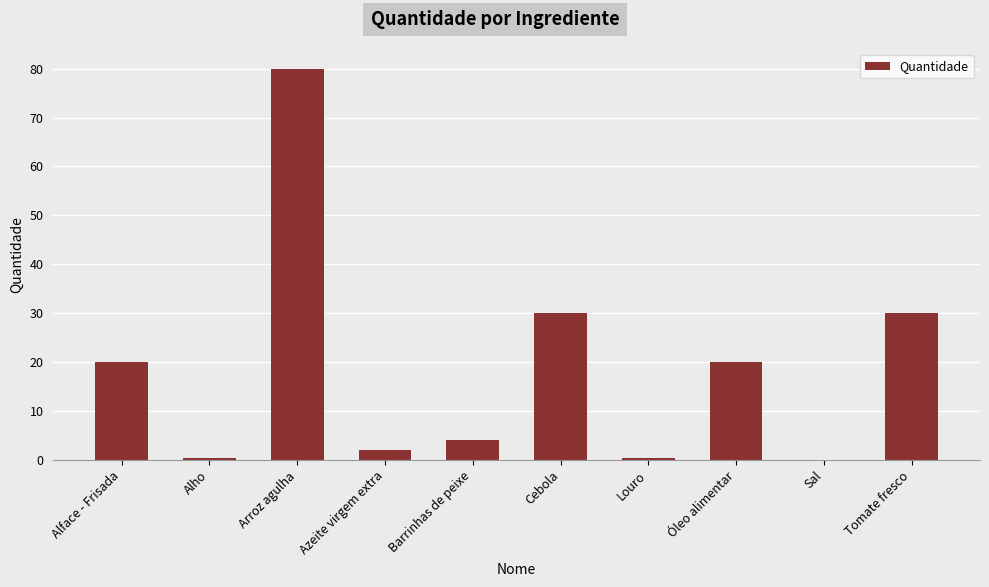

Are the bars horizontal?

No